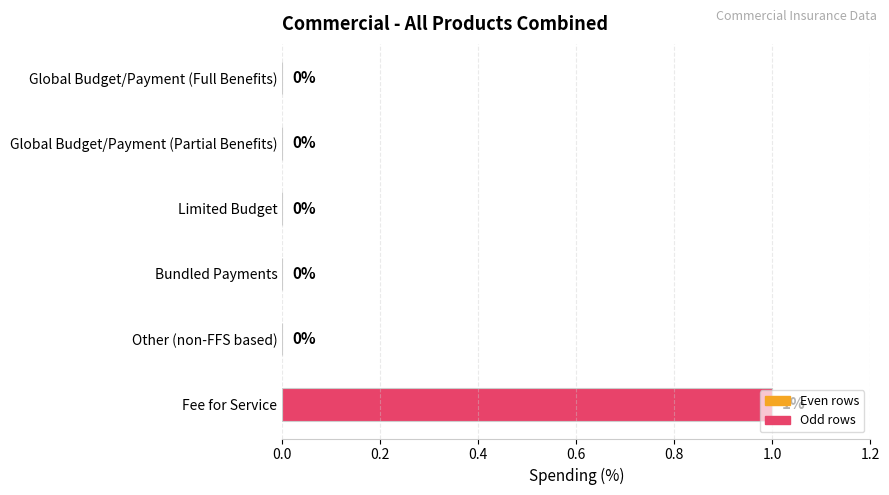

The value at Global Budget/Payment (Partial Benefits) is 1. True or false?

False